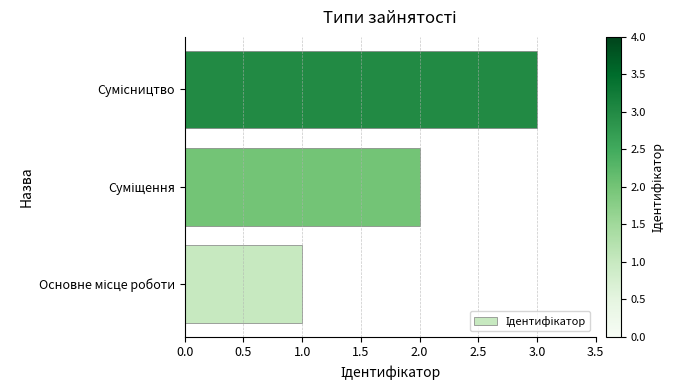

What is the maximum value shown in the chart?

3